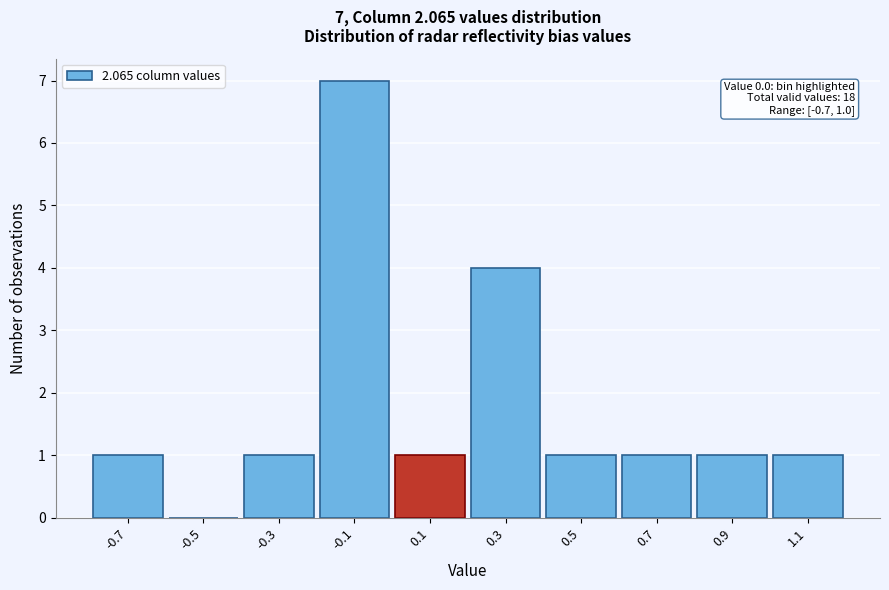

Which range on the x-axis has the tallest bar?

-0.2 to 0.0